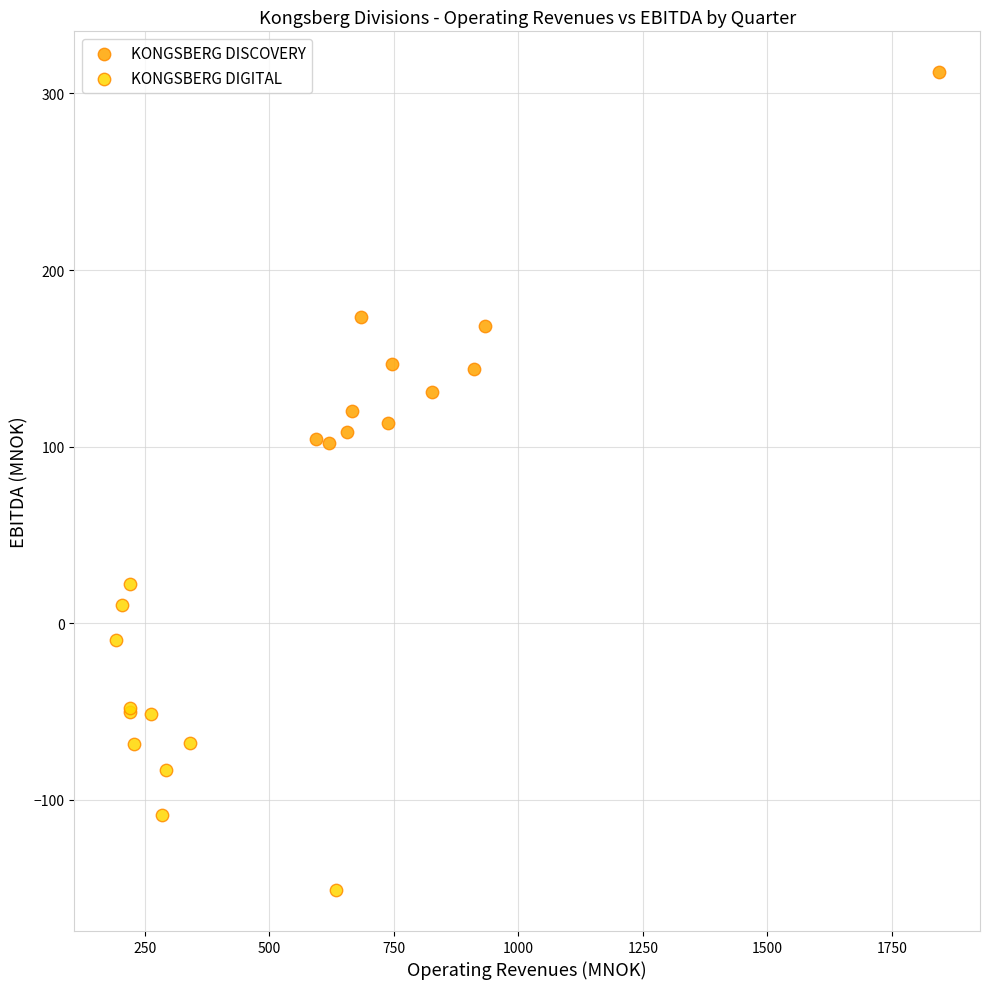

Which series has the widest spread of Y values?

KONGSBERG DISCOVERY